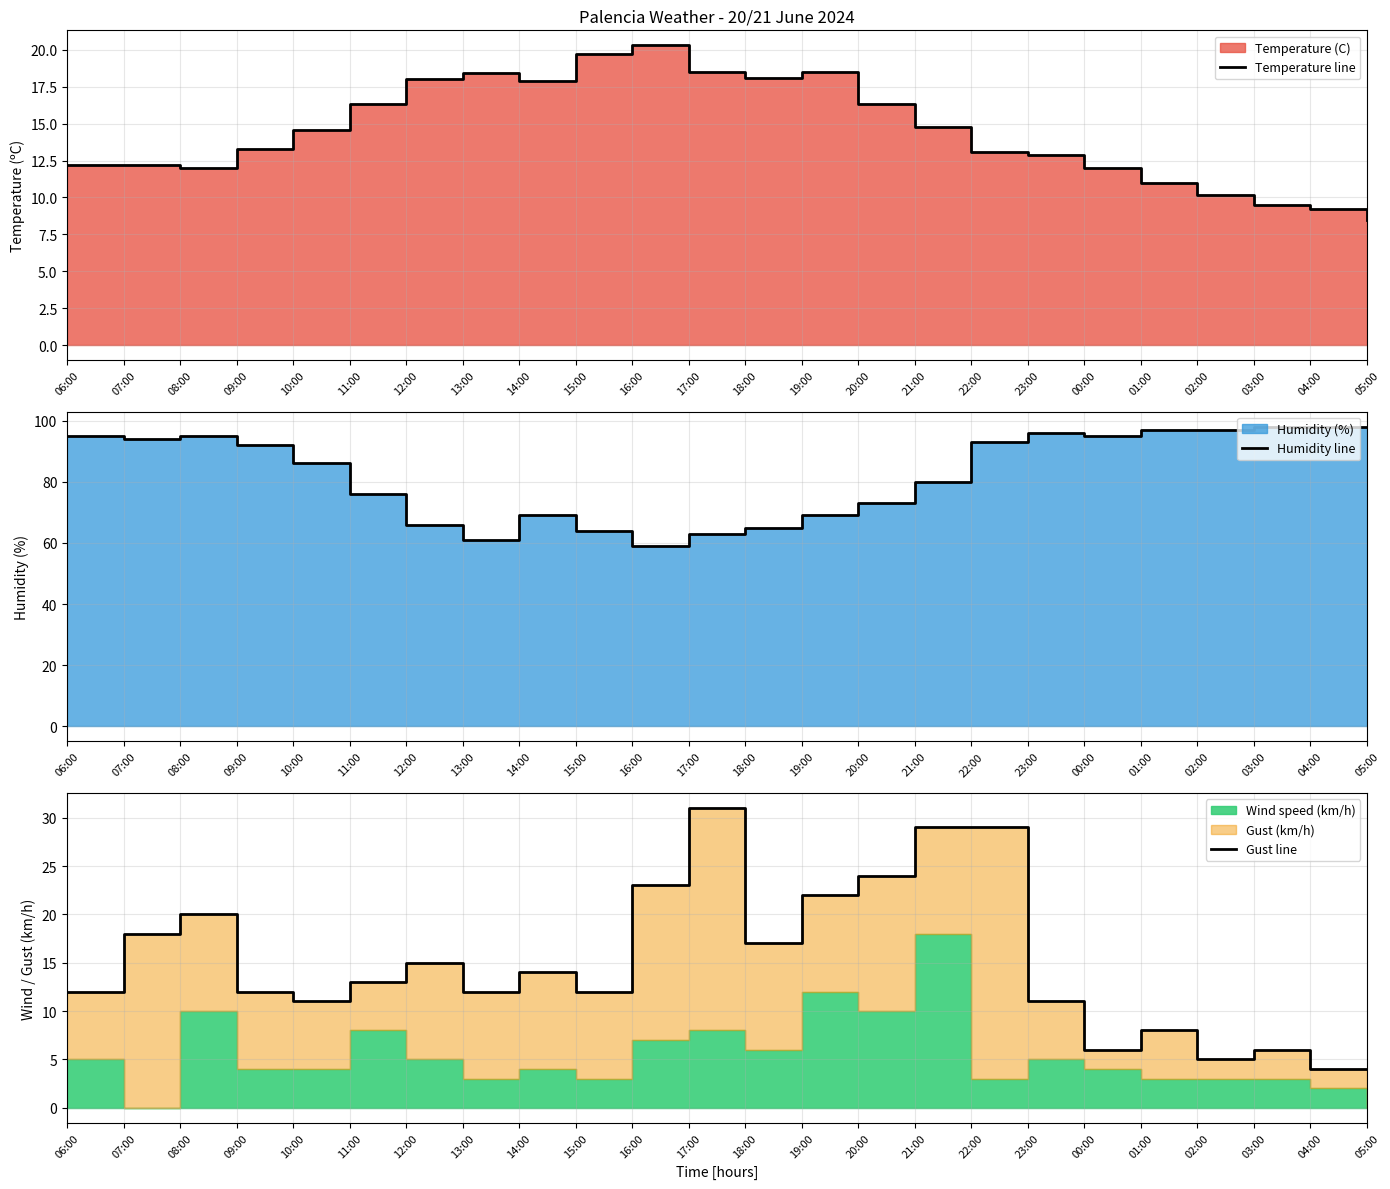

What position from the left is 10:00?

5